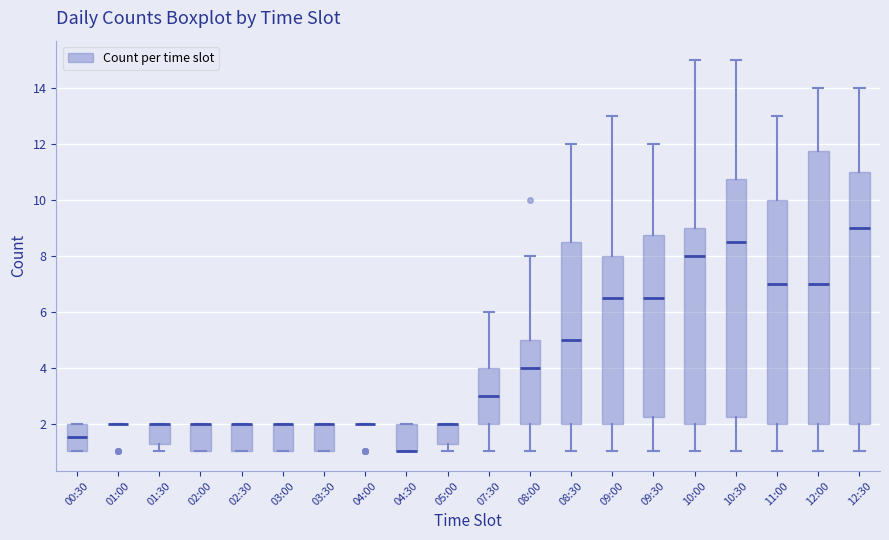

Which box is the tallest, from its lower edge to its upper edge?

12:00